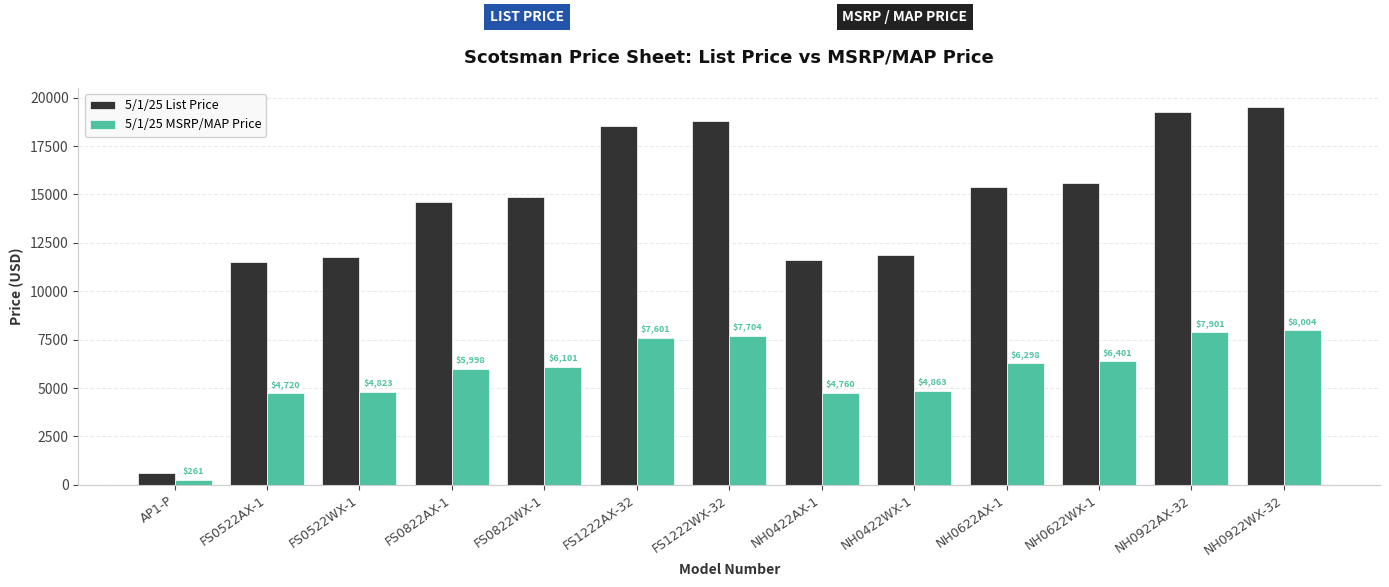

The 5/1/25 MSRP/MAP Price series shows 4823 at FS0522WX-1. True or false?

True